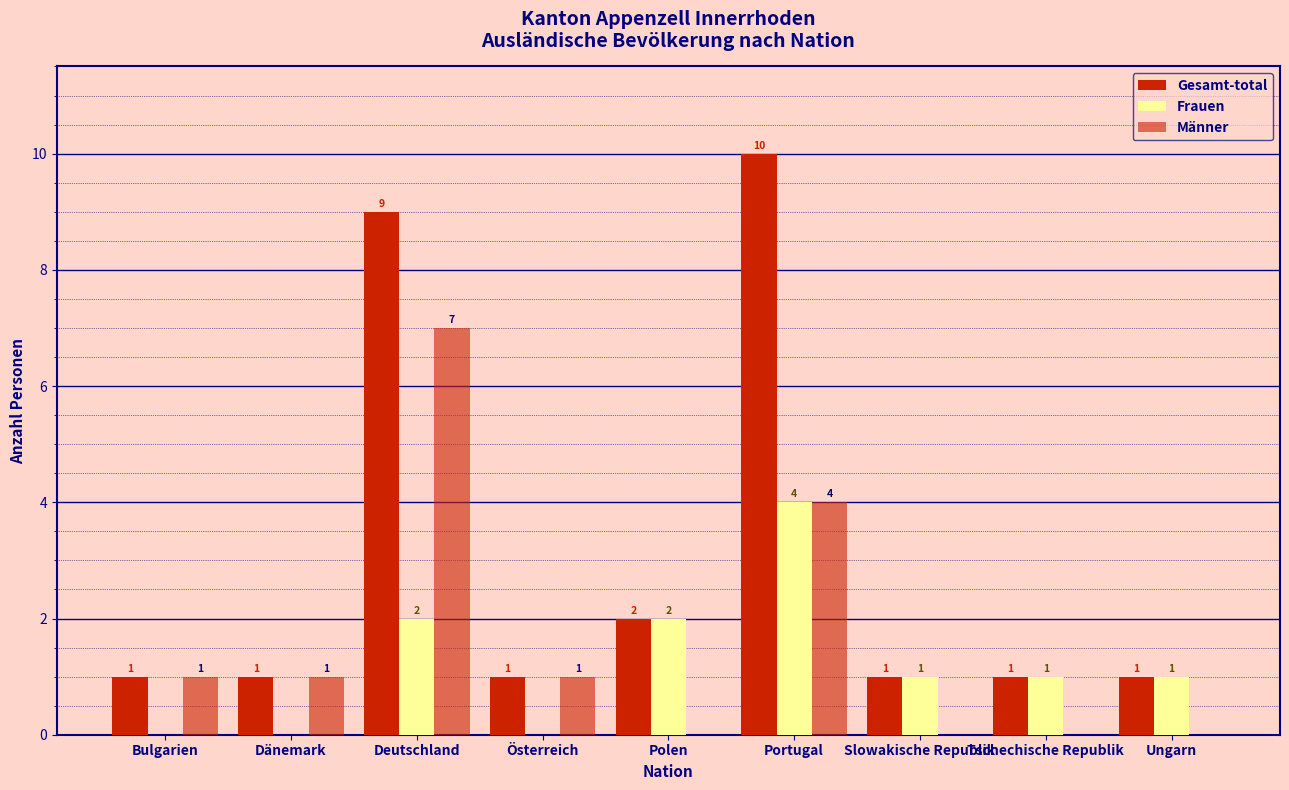

What is the label of the 9th bar from the left?

Ungarn